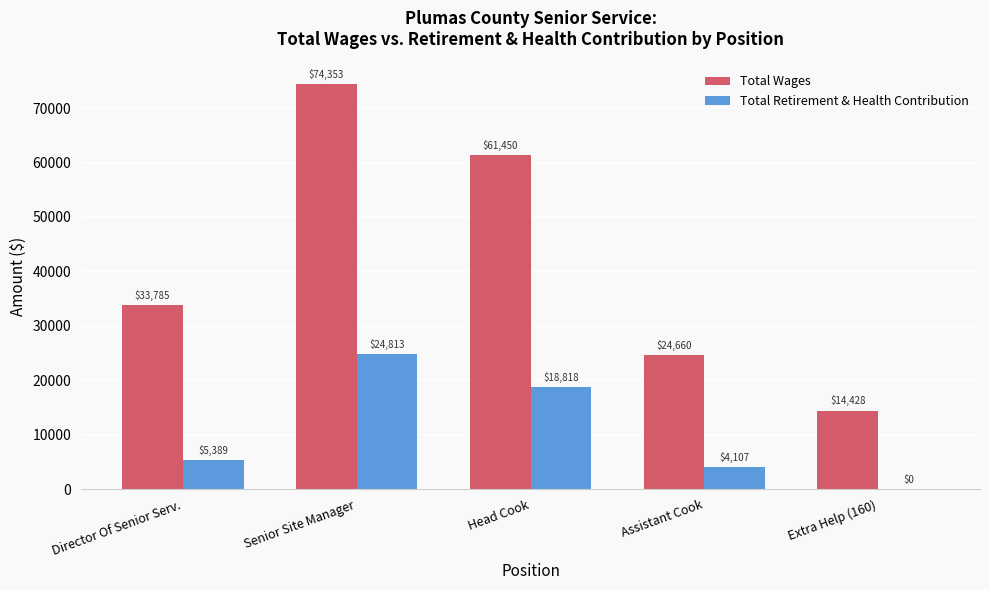

At which category is the sum across all series the highest?

Senior Site Manager